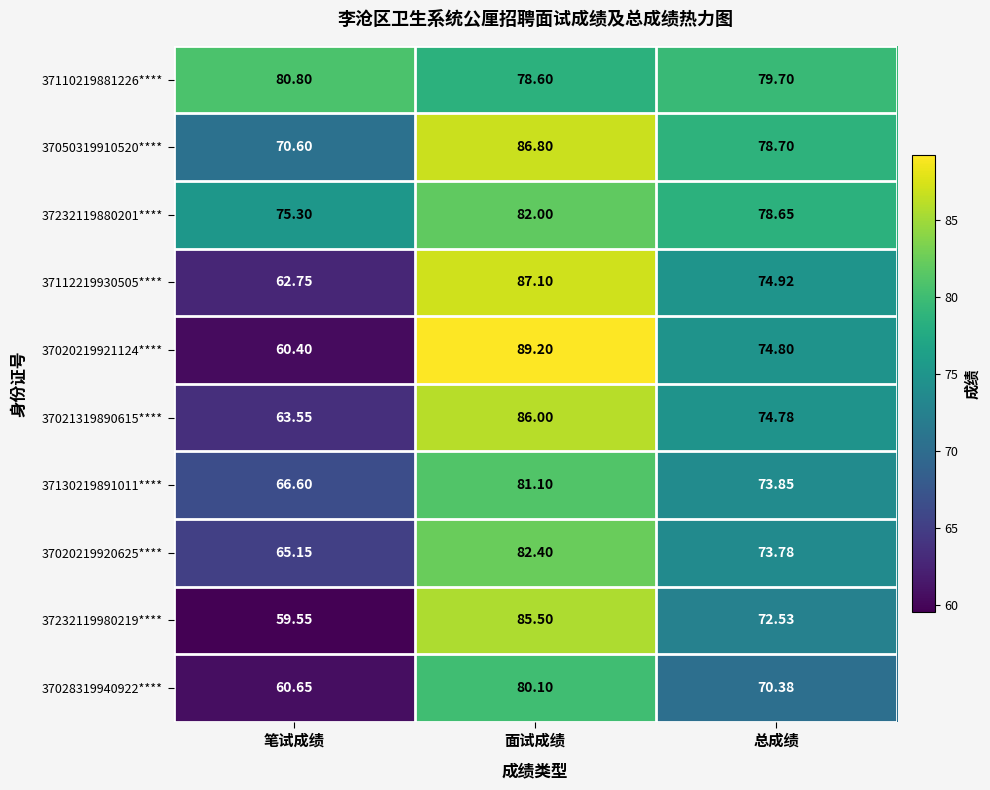

Where is 37021319890615**** nearest to the value 74?

总成绩